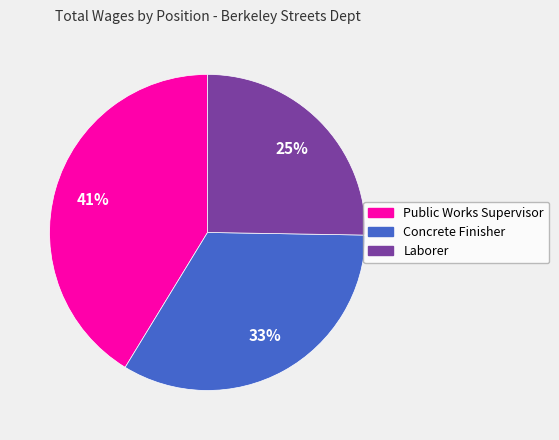

True or false: Public Works Supervisor accounts for 41% of the total.

True